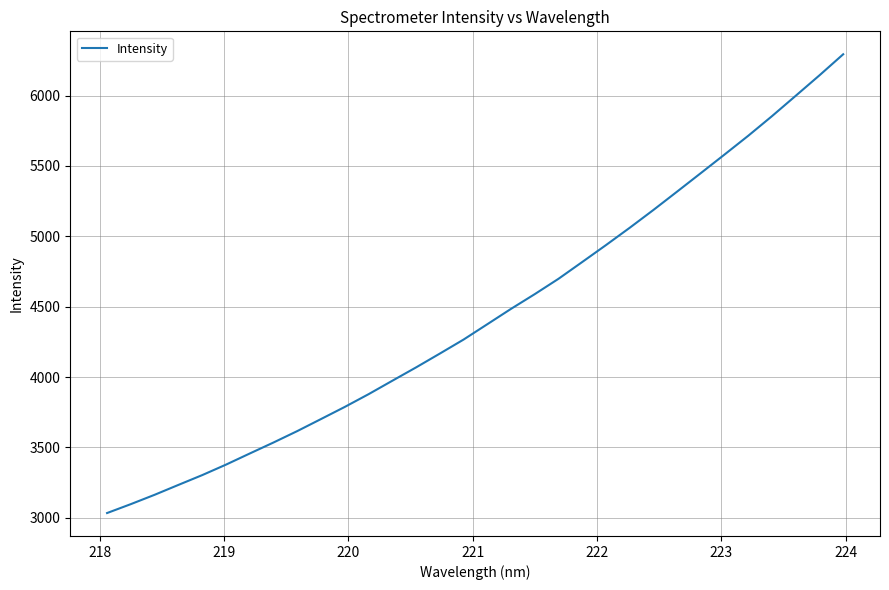

What is the greatest value displayed?

6294.0